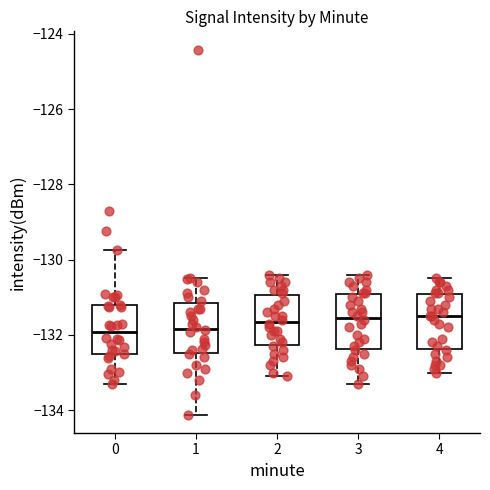

Where is the lower edge of the box at x = 0 on the y-axis? The values are not printed on the chart, so give them approximately, as read against the axis.

-132.4